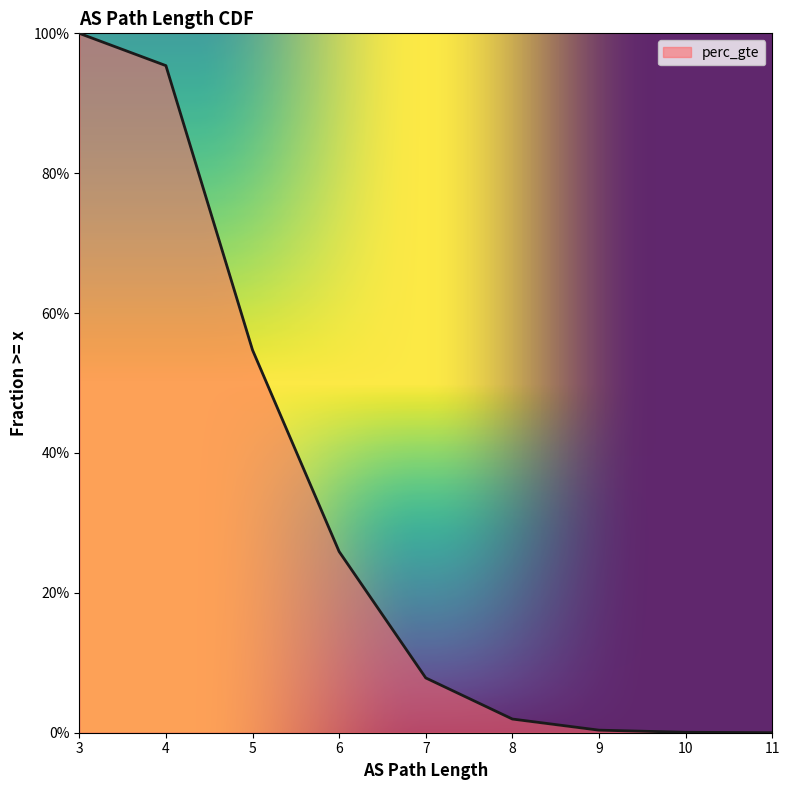

Read the value at 4.

1.0